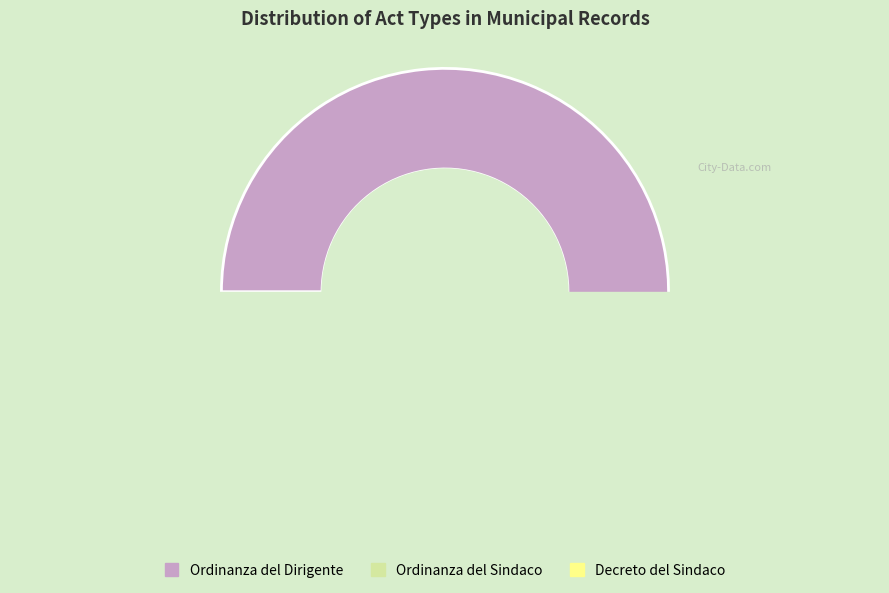

Combined, what portion of the pie is Decreto del Sindaco and Ordinanza del Dirigente?

72.6%